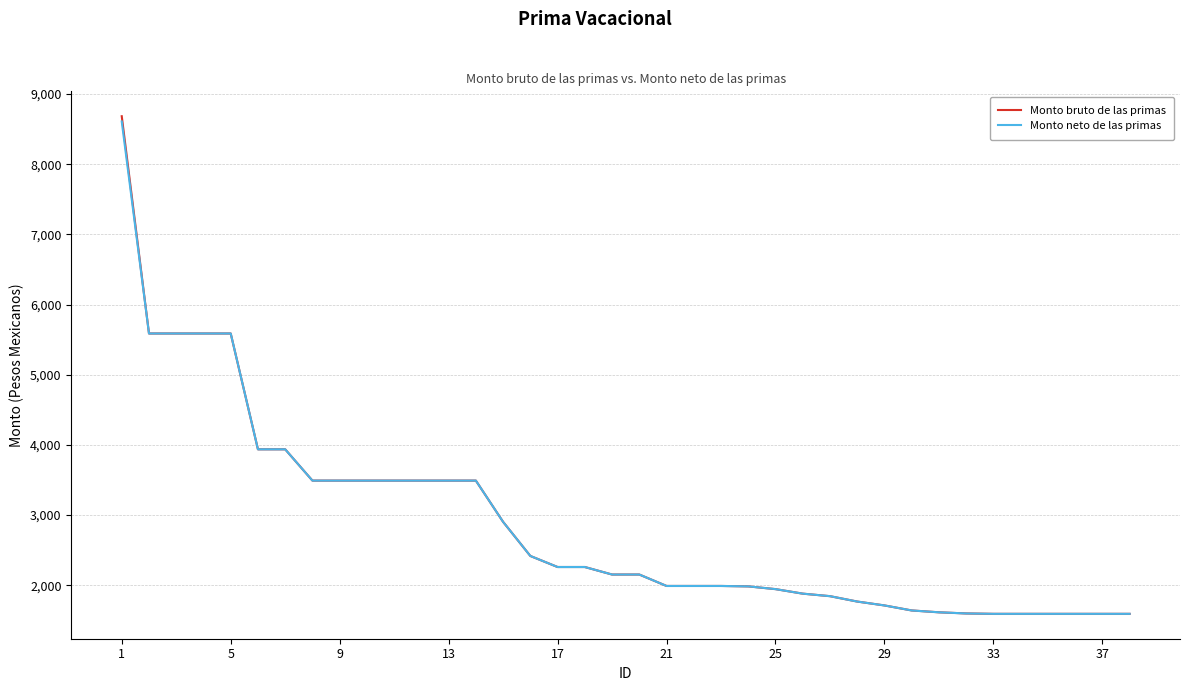

What is the maximum value shown in the chart?

8685.0